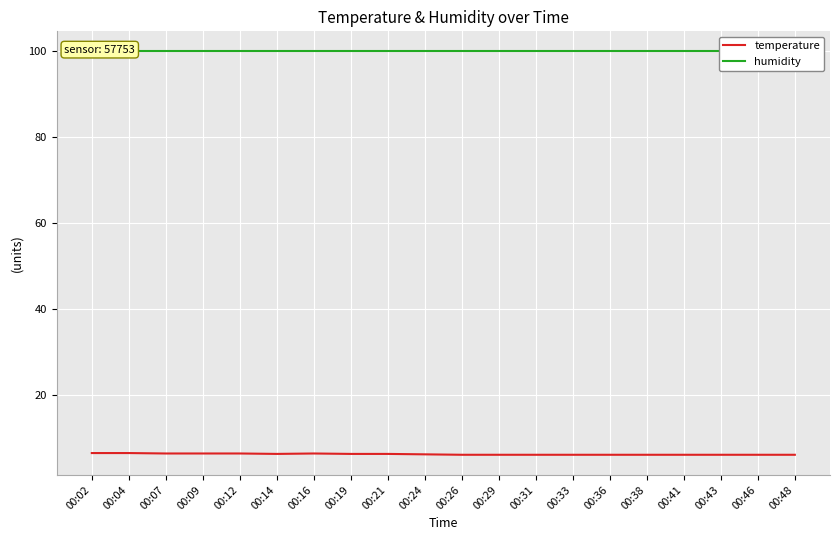

True or false: humidity has more than 0 points higher than both neighbors.

False